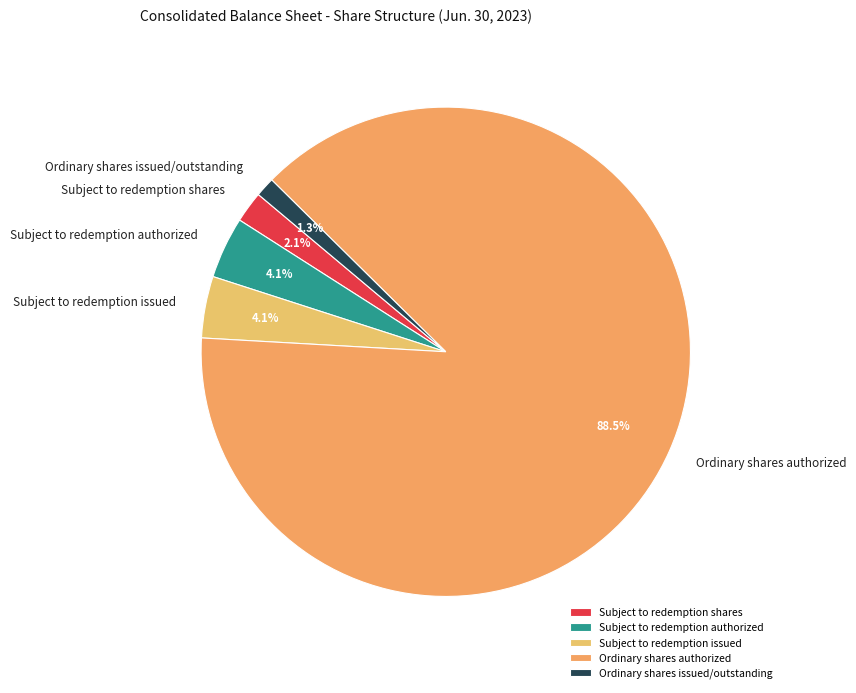

What is the ratio of the value at Subject to redemption shares to the value at Subject to redemption authorized?

0.5